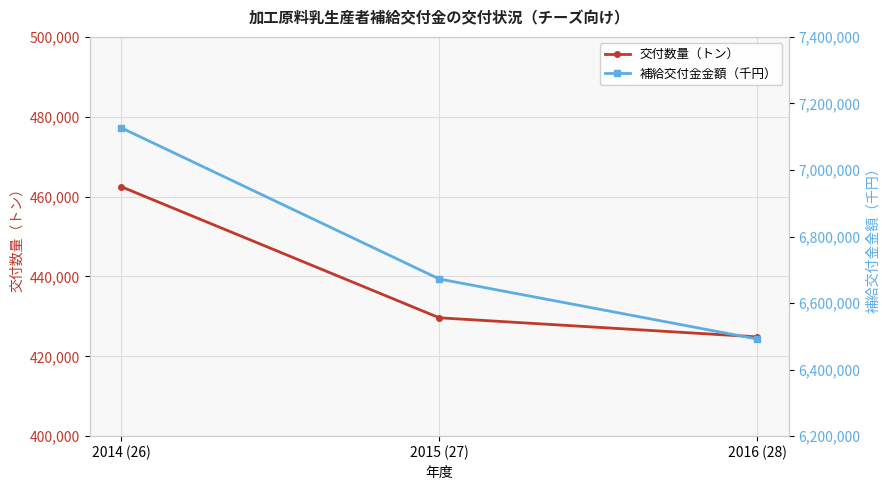

Is it true that 交付数量（トン） equals 424869 at 2016 (28)?

True